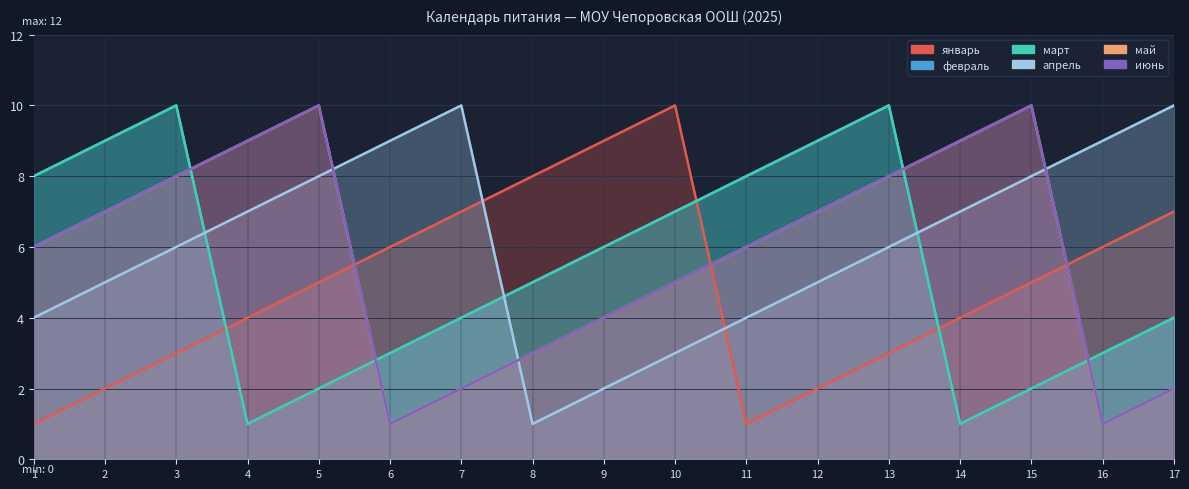

What is the sum of all январь values?

83